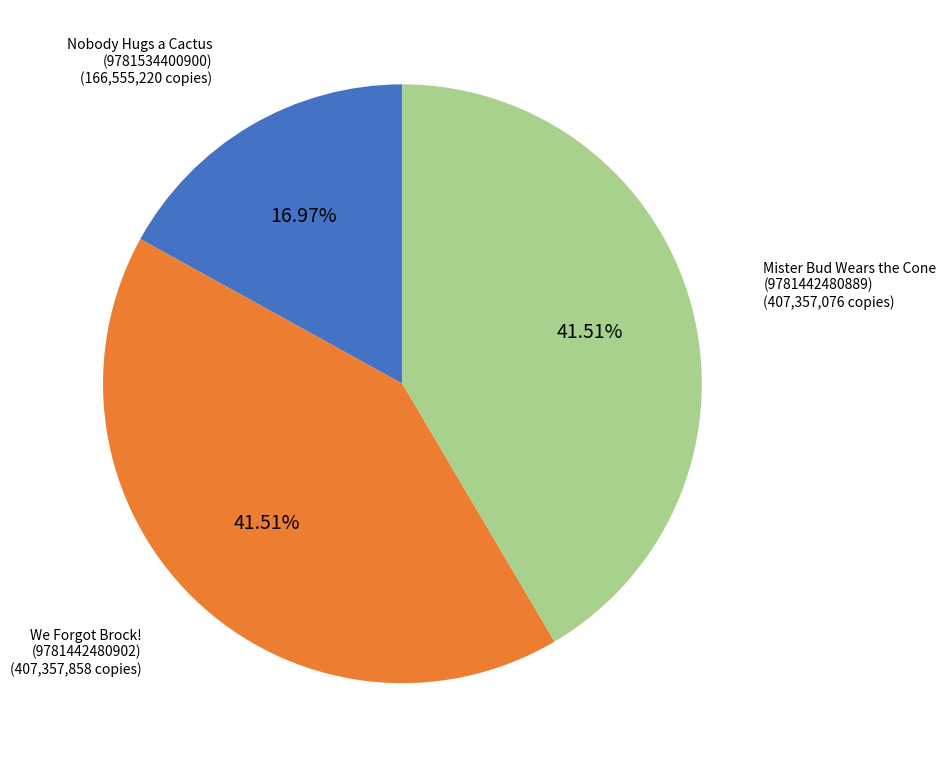

Does Nobody Hugs a Cactus represent more than half of the total?

No